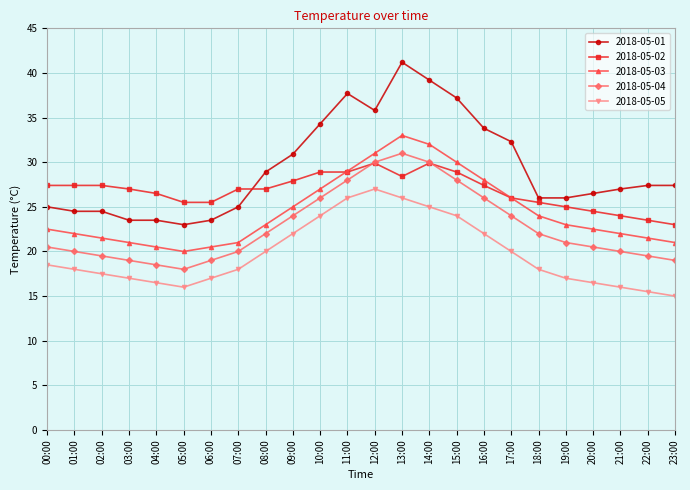

Reading left to right, what are all the values shown in this chart?

2018-05-01: 25.0	24.5	24.5	23.5	23.5	23.0	23.5	25.0	28.9	30.9	34.3	37.7	35.8	41.2	39.2	37.2	33.8	32.3	26.0	26.0	26.5	27.0	27.4	27.4
2018-05-02: 27.4	27.4	27.4	27.0	26.5	25.5	25.5	27.0	27.0	27.9	28.9	28.9	29.9	28.4	29.9	28.9	27.4	26.0	25.5	25.0	24.5	24.0	23.5	23.0
2018-05-03: 22.5	22.0	21.5	21.0	20.5	20.0	20.5	21.0	23.0	25.0	27.0	29.0	31.0	33.0	32.0	30.0	28.0	26.0	24.0	23.0	22.5	22.0	21.5	21.0
2018-05-04: 20.5	20.0	19.5	19.0	18.5	18.0	19.0	20.0	22.0	24.0	26.0	28.0	30.0	31.0	30.0	28.0	26.0	24.0	22.0	21.0	20.5	20.0	19.5	19.0
2018-05-05: 18.5	18.0	17.5	17.0	16.5	16.0	17.0	18.0	20.0	22.0	24.0	26.0	27.0	26.0	25.0	24.0	22.0	20.0	18.0	17.0	16.5	16.0	15.5	15.0